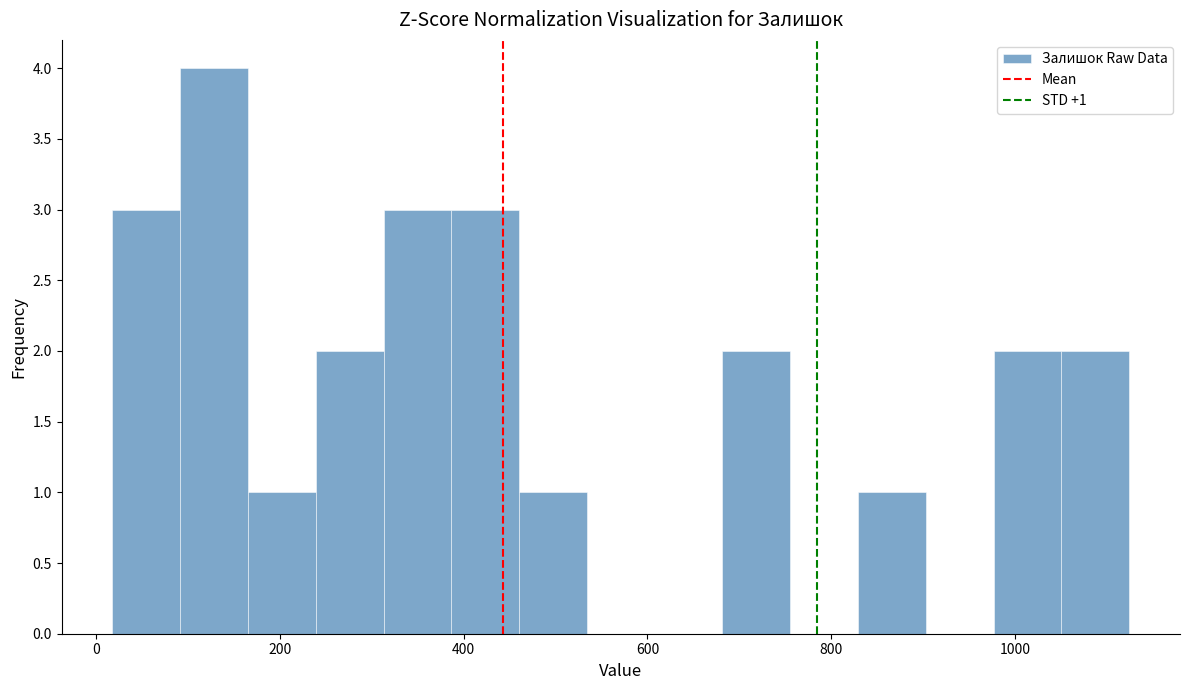

Read against the x-axis, roughly where is the centre of the tallest bar?

120